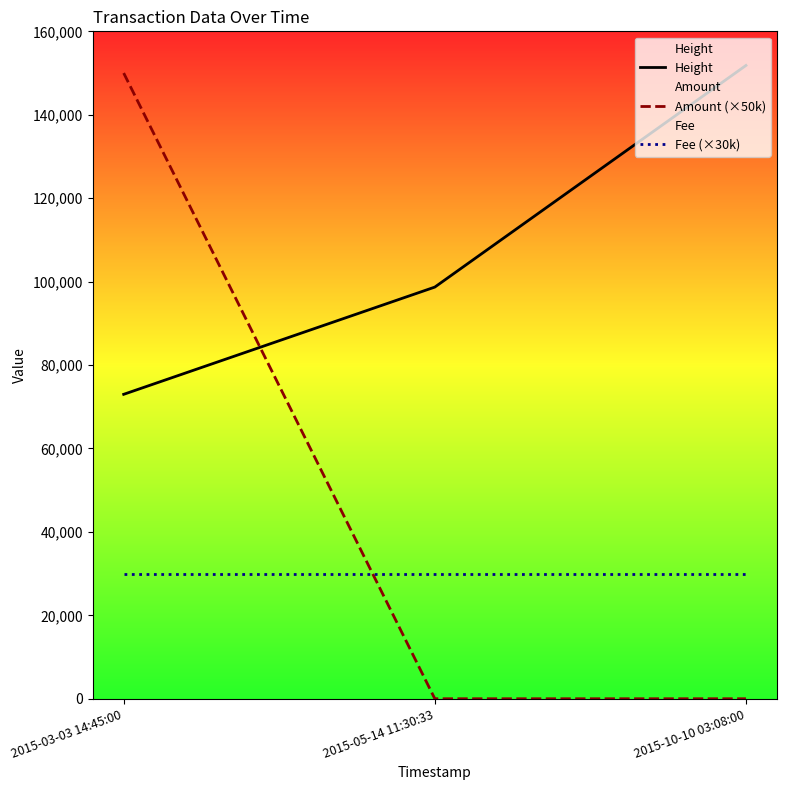

Between 2015-03-03 14:45:00 and 2015-05-14 11:30:33, which is larger?

2015-05-14 11:30:33